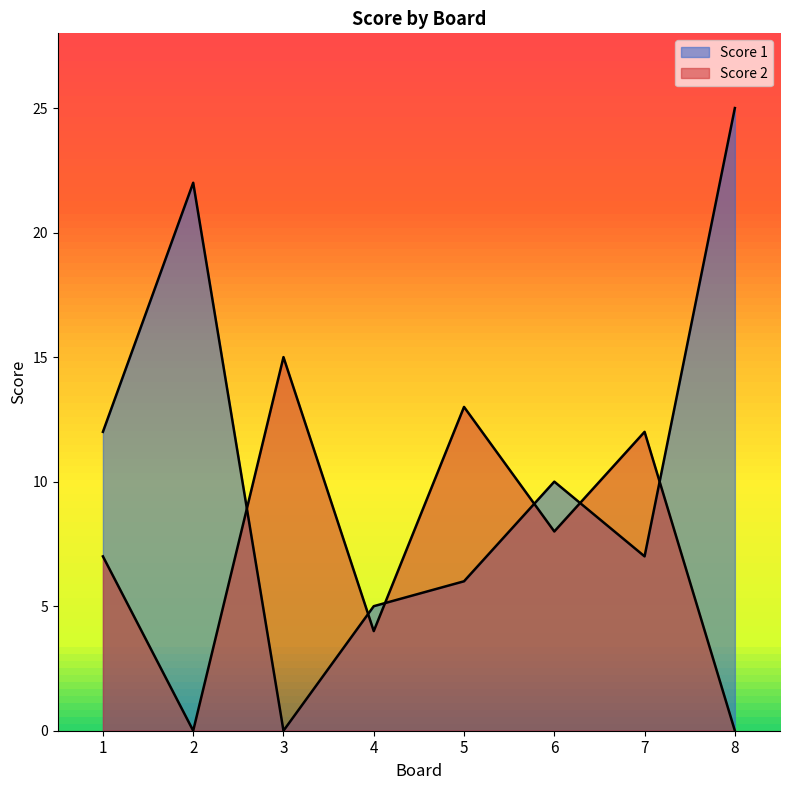

At which label does Score 1 reach its peak?

8